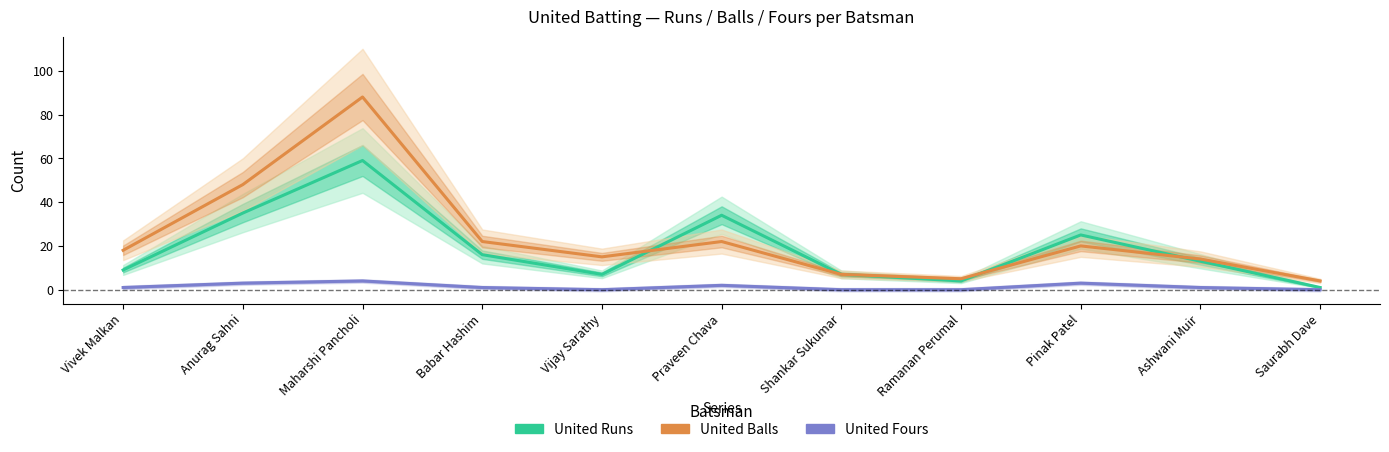

Which series changed the most between Maharshi Pancholi and Ramanan Perumal?

United Balls